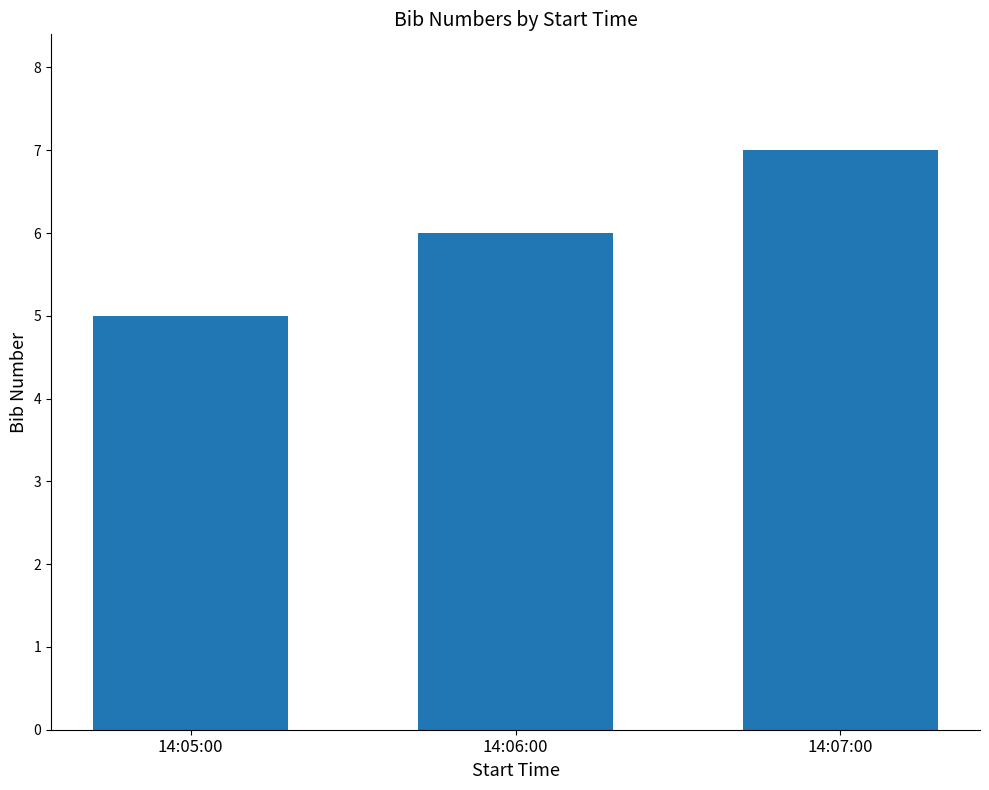

What is the sum of all values?

18